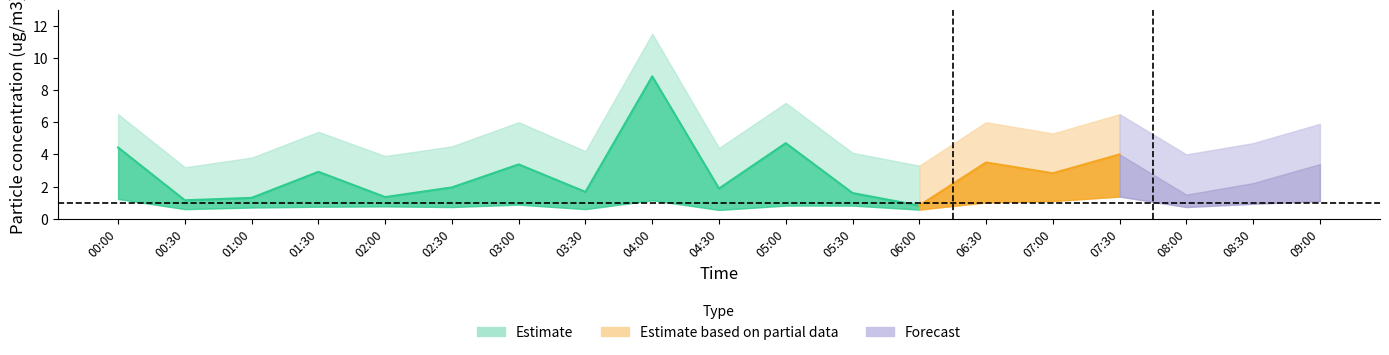

How many values in the SDS_P1_upper series are below 4?

4